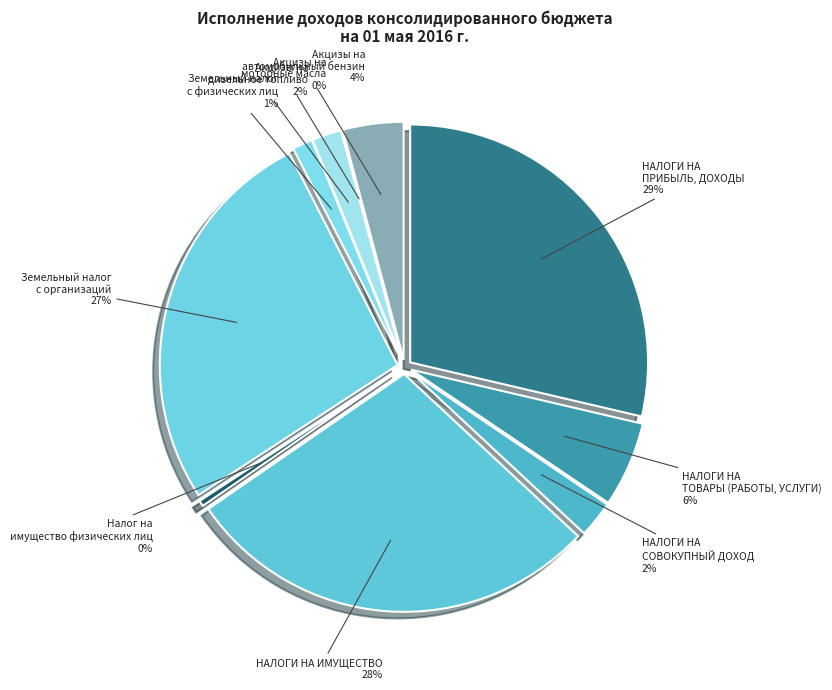

How many segments does this pie chart have?

10